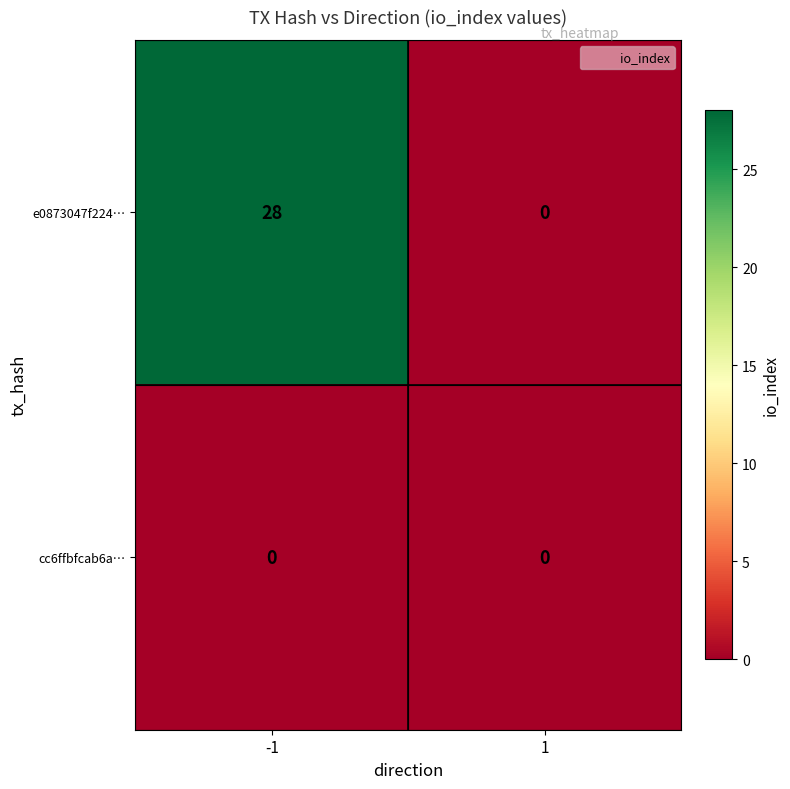

Which category has the highest value across all series?

-1